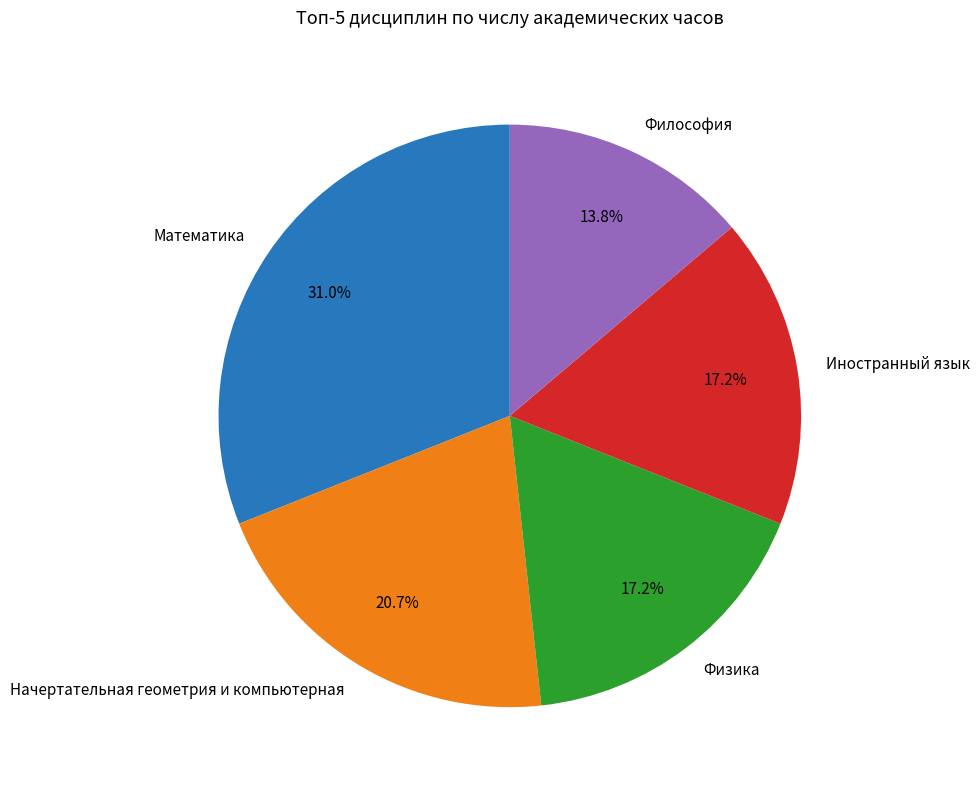

Is it true that Начертательная геометрия и компьютерная is 1% of the pie?

False